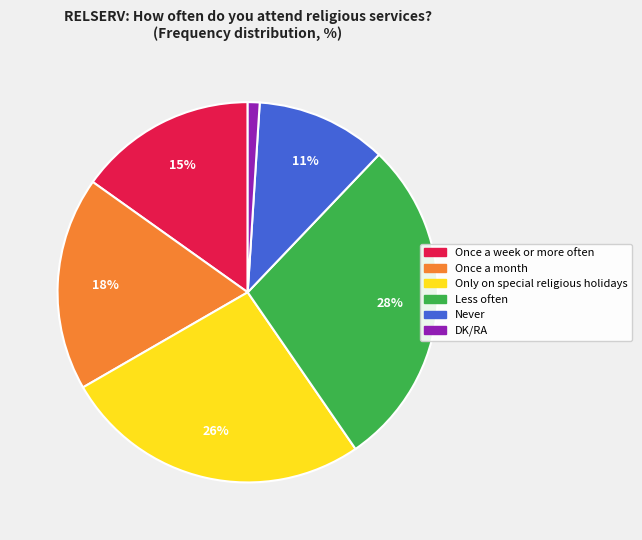

What percentage is the Only on special religious holidays slice, to the nearest percent?

26%